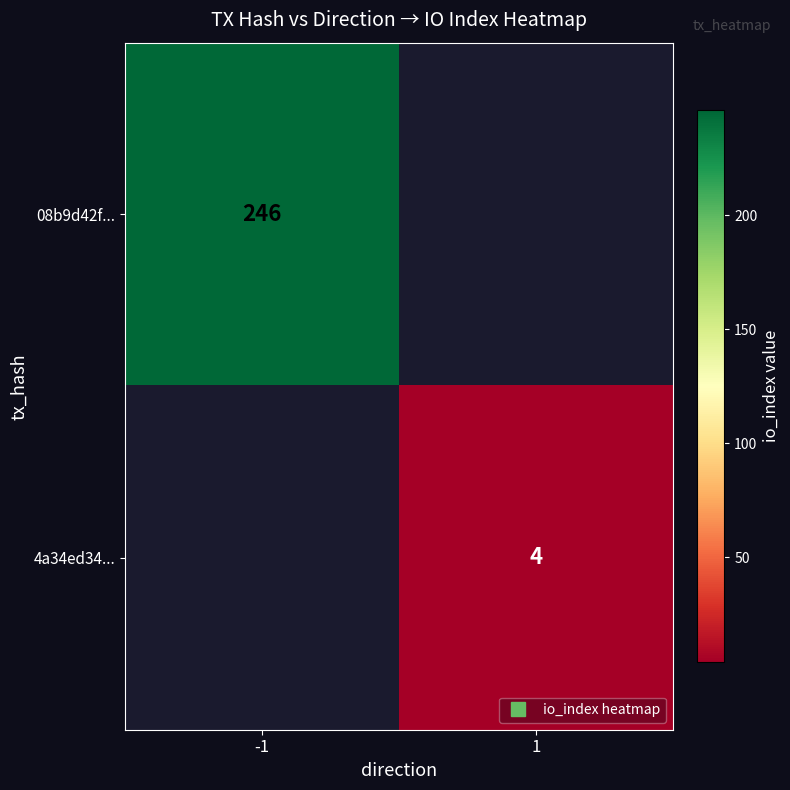

The 4a34ed34... series shows 4.0 at 1. True or false?

True